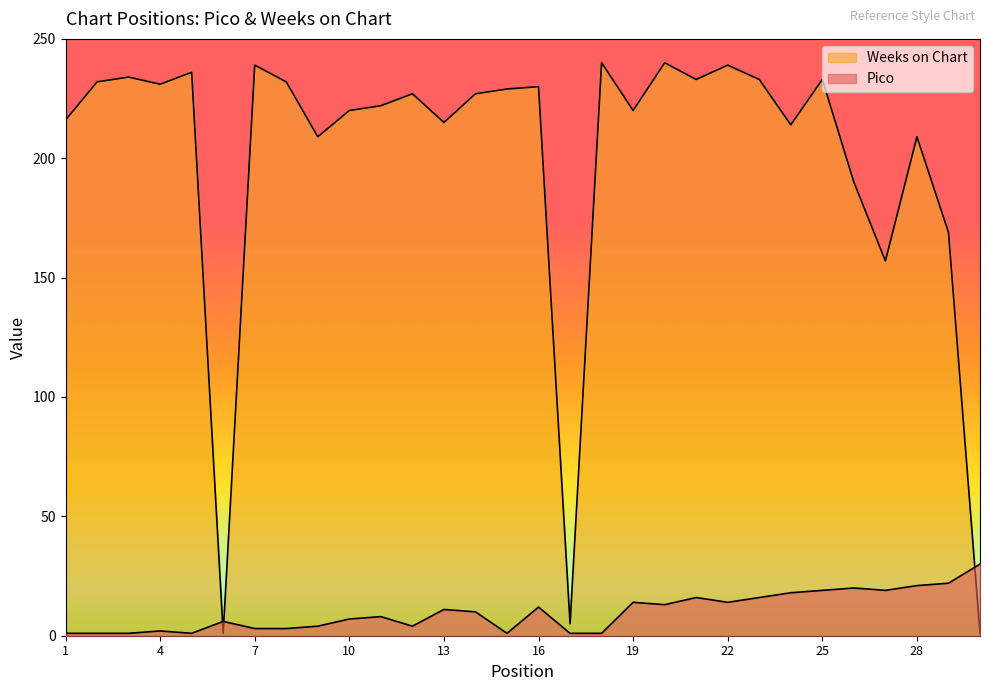

At 25, list the series in order from largest to smallest.

Weeks on Chart, Pico